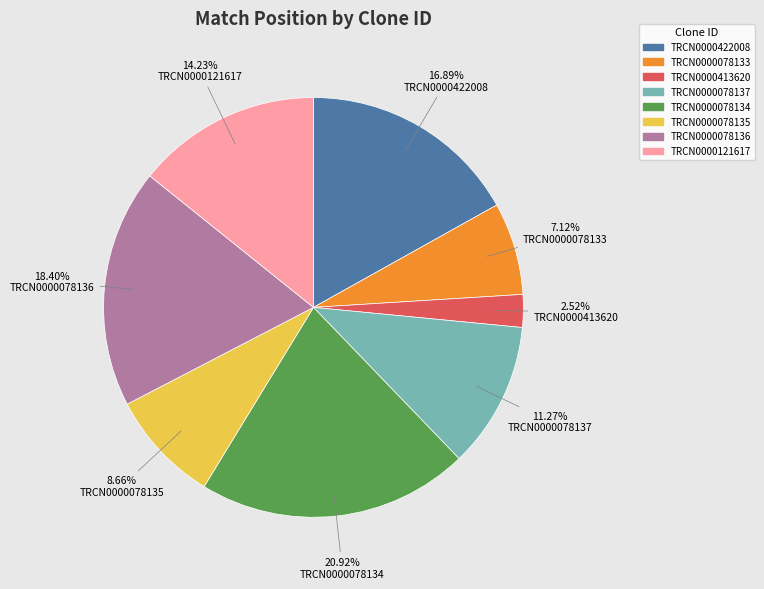

To the nearest percent, what is the difference between the largest and smallest slice percentages?

18%